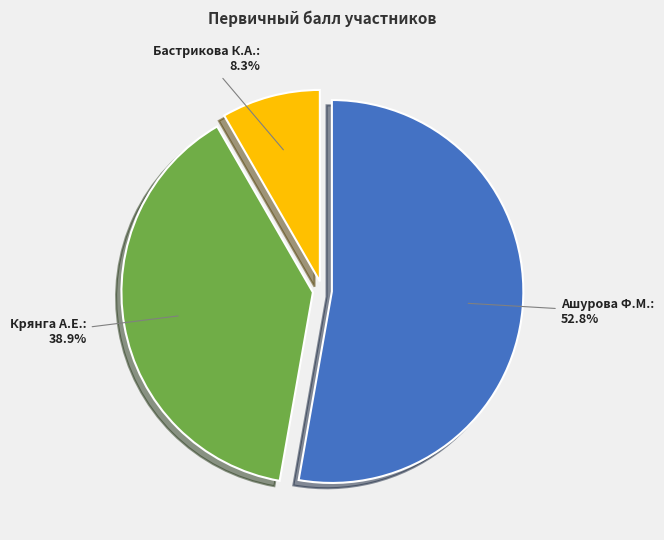

How much of the chart is everything except Бастрикова К.А.?

91.7%